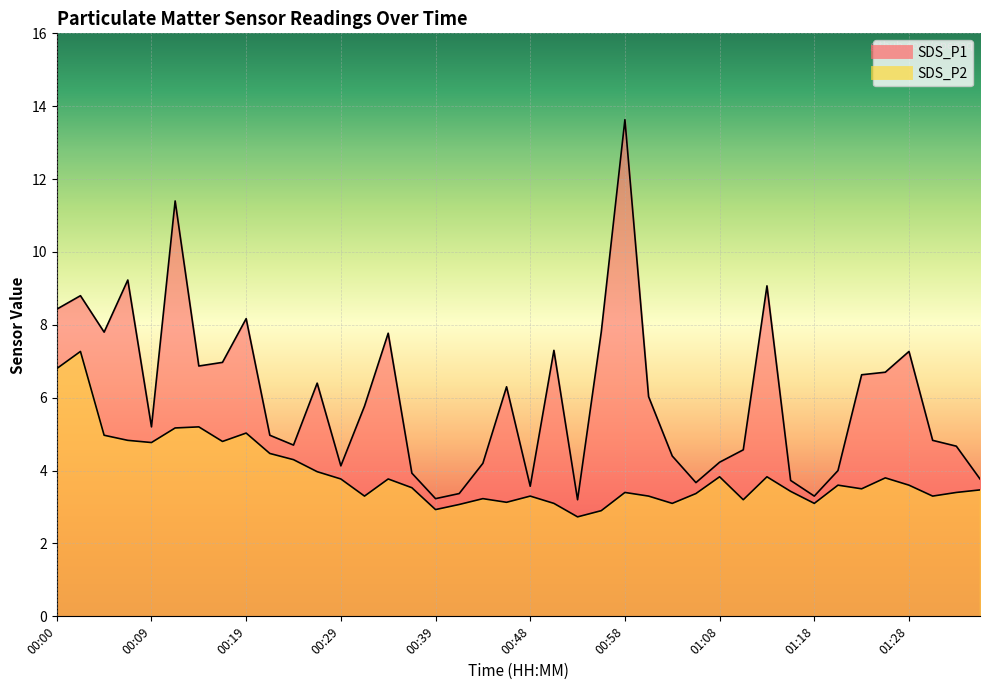

What is the sum of the SDS_P1 values at 01:13 and 00:41?

12.4